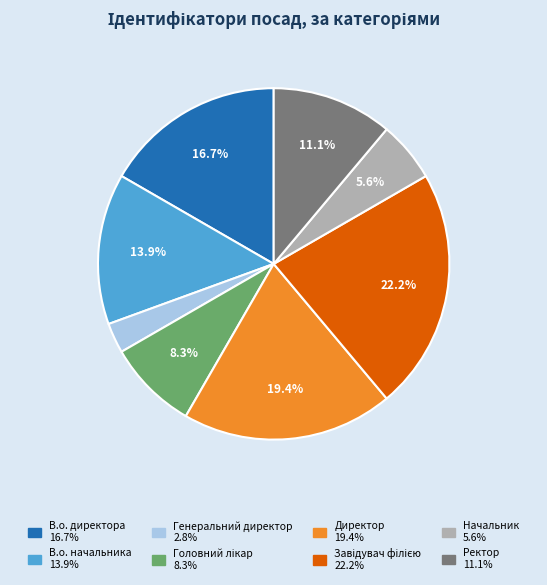

What percentage is NOT represented by Начальник?

94.4%